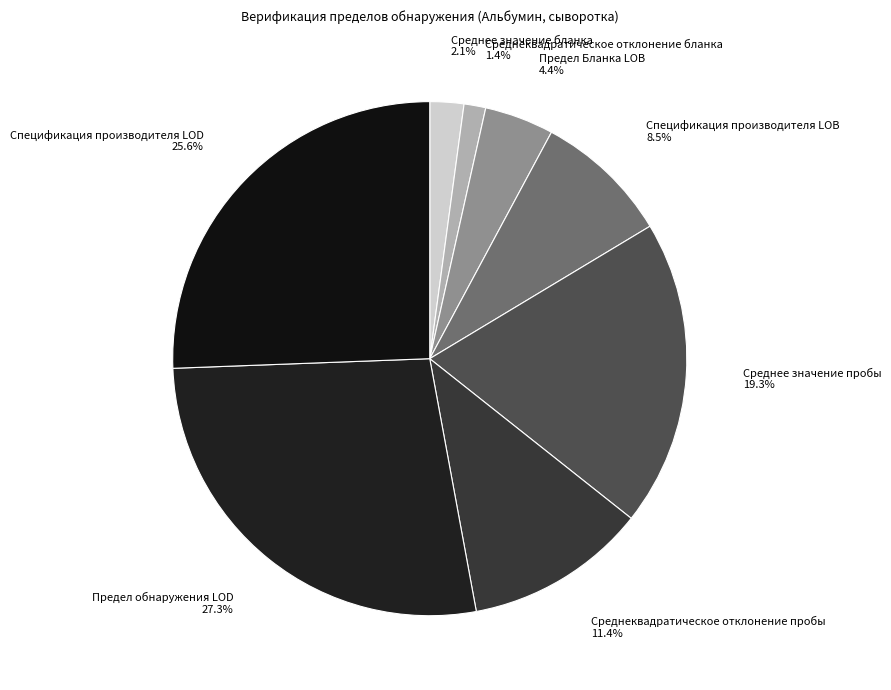

Does Предел обнаружения LOD account for over 50% of the chart?

No